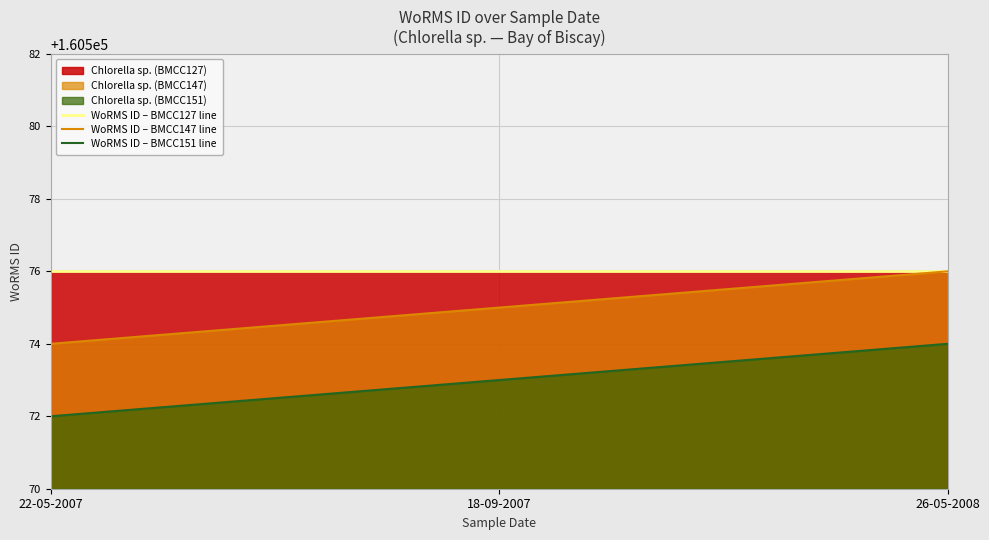

How many lines are shown in the chart?

3